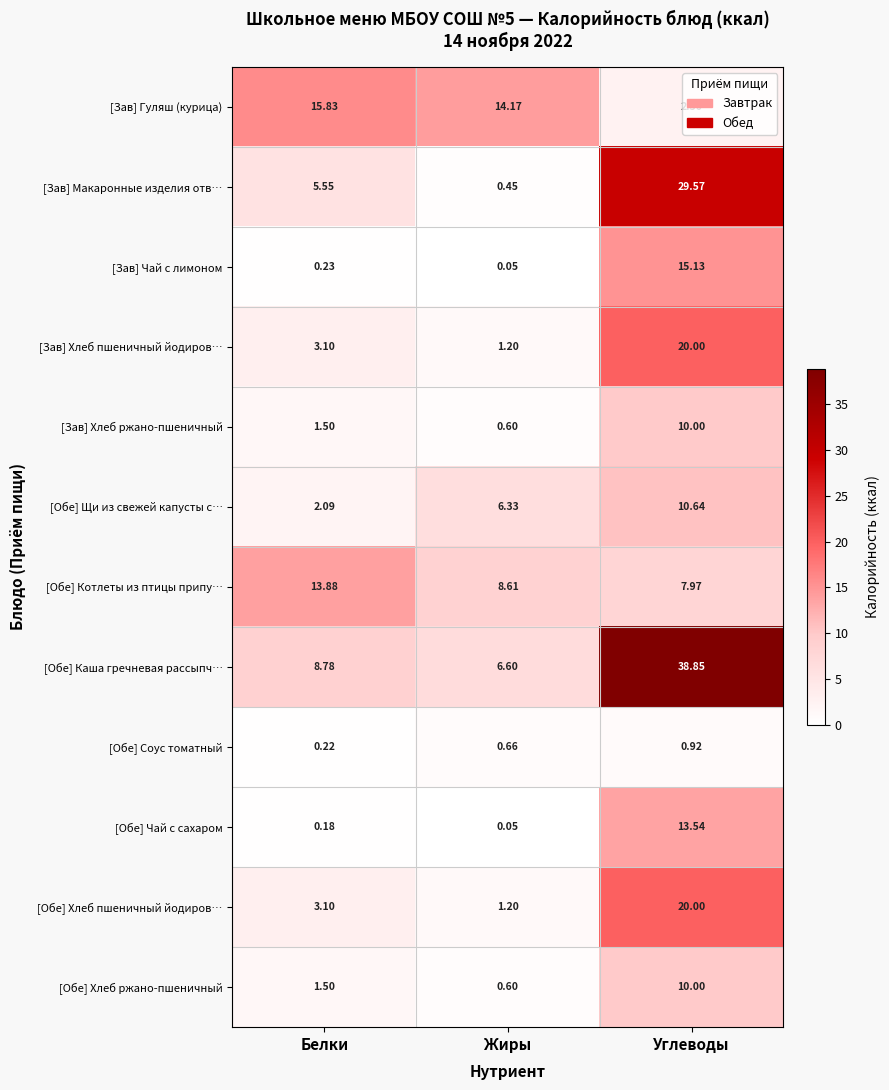

At which label does [Обе] Каша гречневая рассыпч… reach its peak?

Углеводы